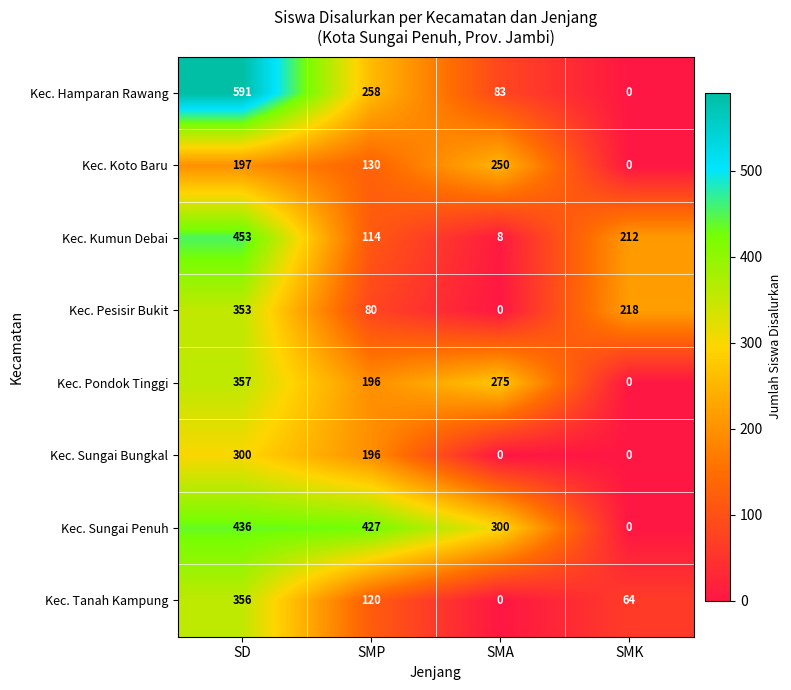

Which category has the highest value across all series?

SD